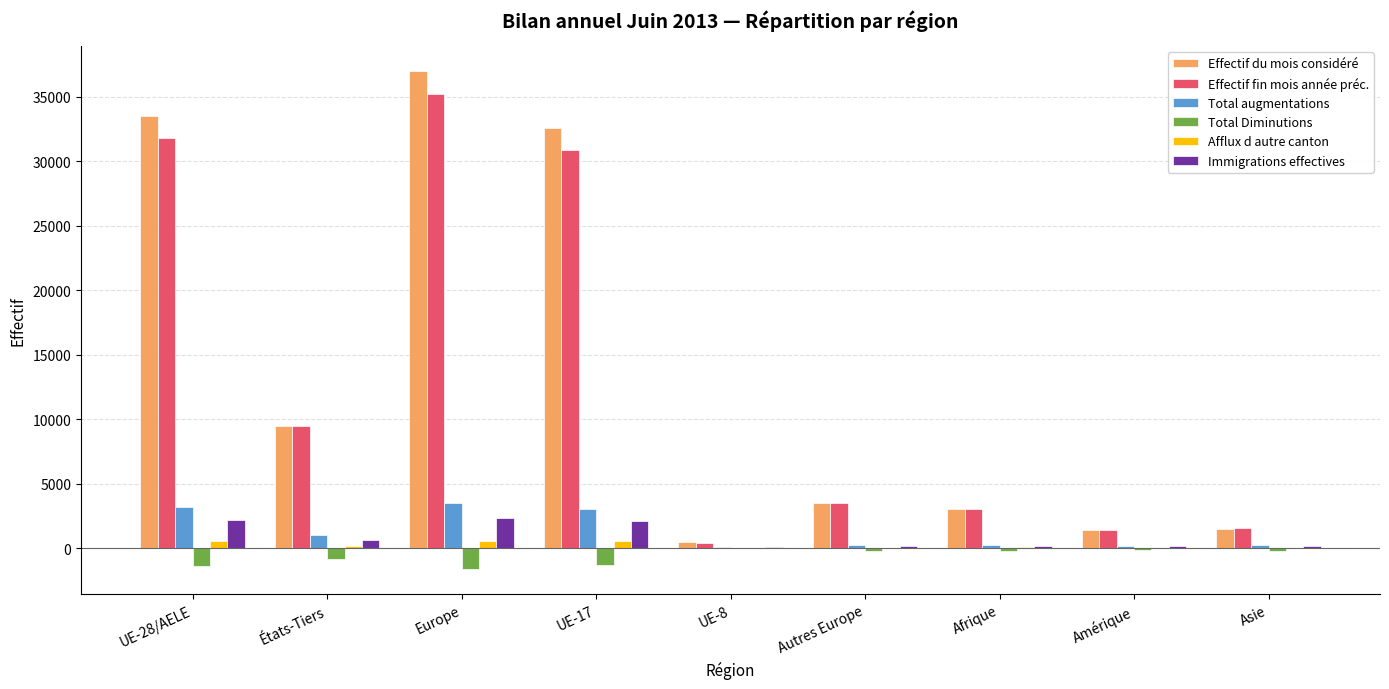

What is the sum of the Immigrations effectives values at Afrique and UE-17?

2270